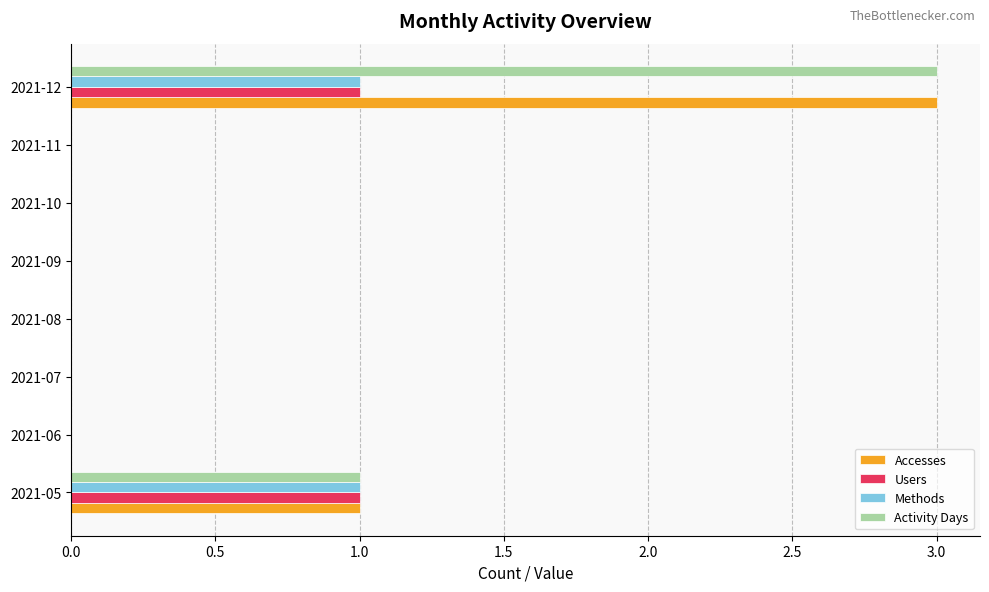

True or false: Accesses has a value of 0 at 2021-11.

True